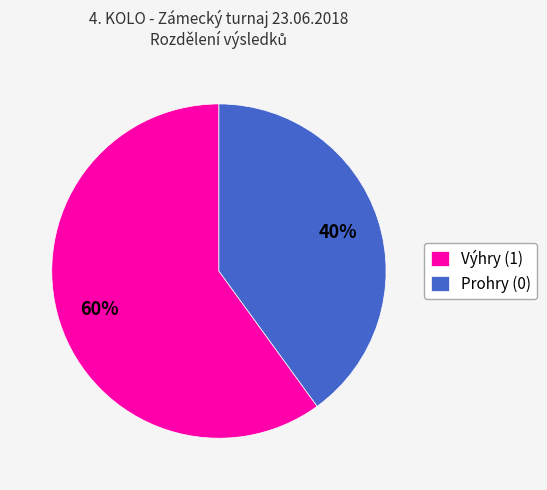

How many slices are in this pie chart?

2